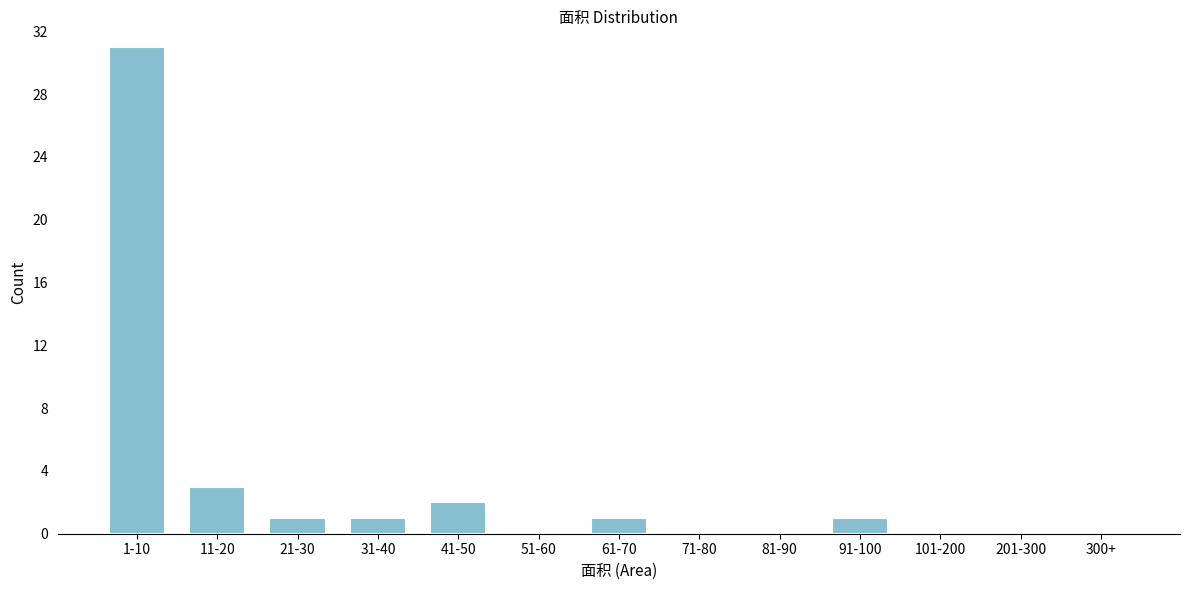

Reading left to right, list all the values displayed in this chart.

1-10=31	11-20=3	21-30=1	31-40=1	41-50=2	51-60=0	61-70=1	71-80=0	81-90=0	91-100=1	101-200=0	201-300=0	300+=0